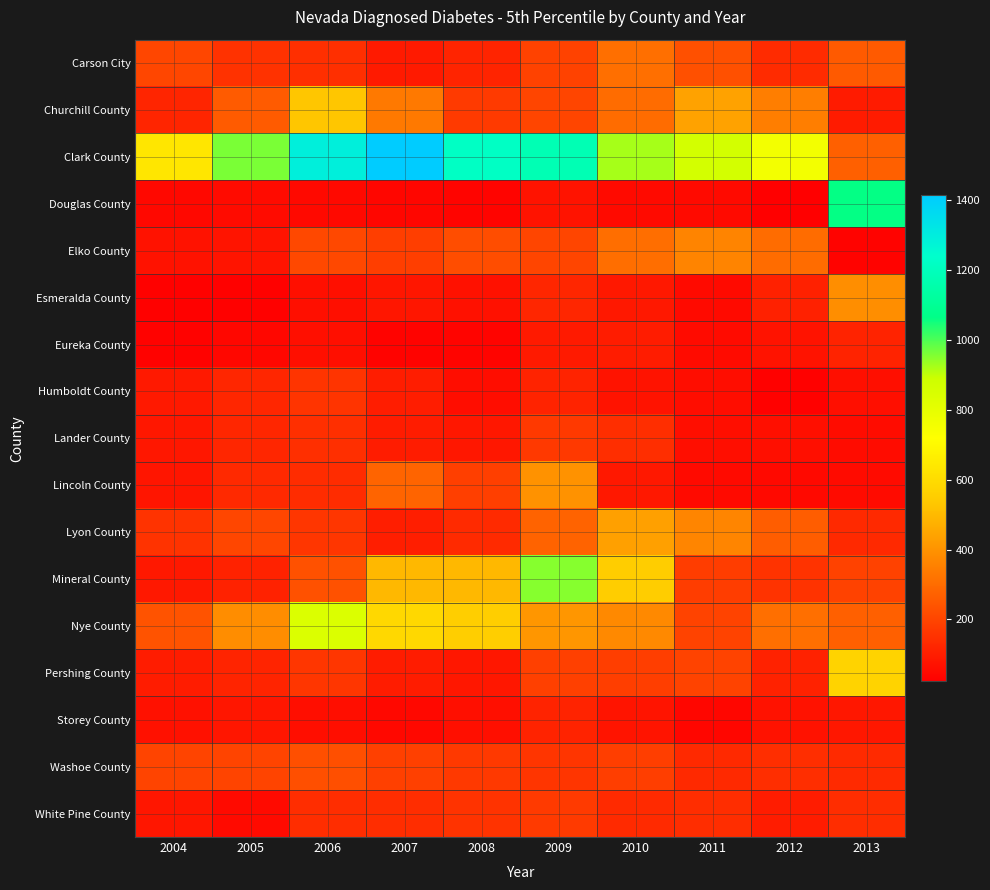

At 2011, list the series in order from smallest to largest.

Storey County, Douglas County, Lincoln County, Esmeralda County, Eureka County, Humboldt County, Lander County, Washoe County, White Pine County, Mineral County, Pershing County, Nye County, Carson City, Elko County, Lyon County, Churchill County, Clark County